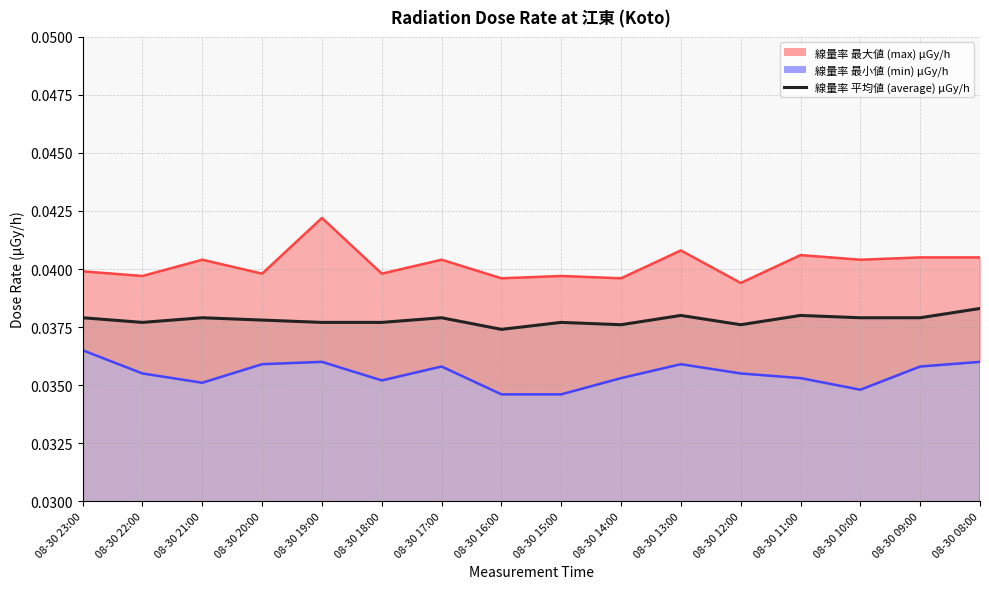

True or false: 線量率 最大値 (max) μGy/h and 線量率 平均値 (average) μGy/h intersect in this chart.

False